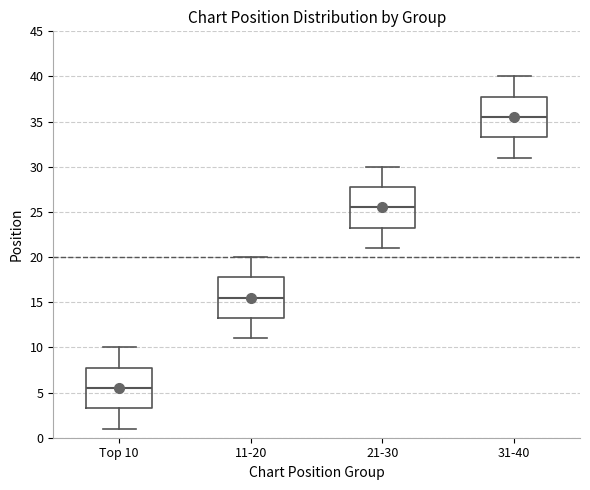

Reading left to right, transcribe this box plot: for each box, give where its median line is, the range the box spans, and where its two whiskers end, as read against the y-axis. The values are not printed on the chart, so give them approximately, as read against the axis.

Top 10: median 5.5, box 3.5 to 8.0, whiskers 1.0 to 10.0
11-20: median 15.5, box 13.5 to 18.0, whiskers 11.0 to 20.0
21-30: median 25.5, box 23.5 to 28.0, whiskers 21.0 to 30.0
31-40: median 35.5, box 33.5 to 38.0, whiskers 31.0 to 40.0